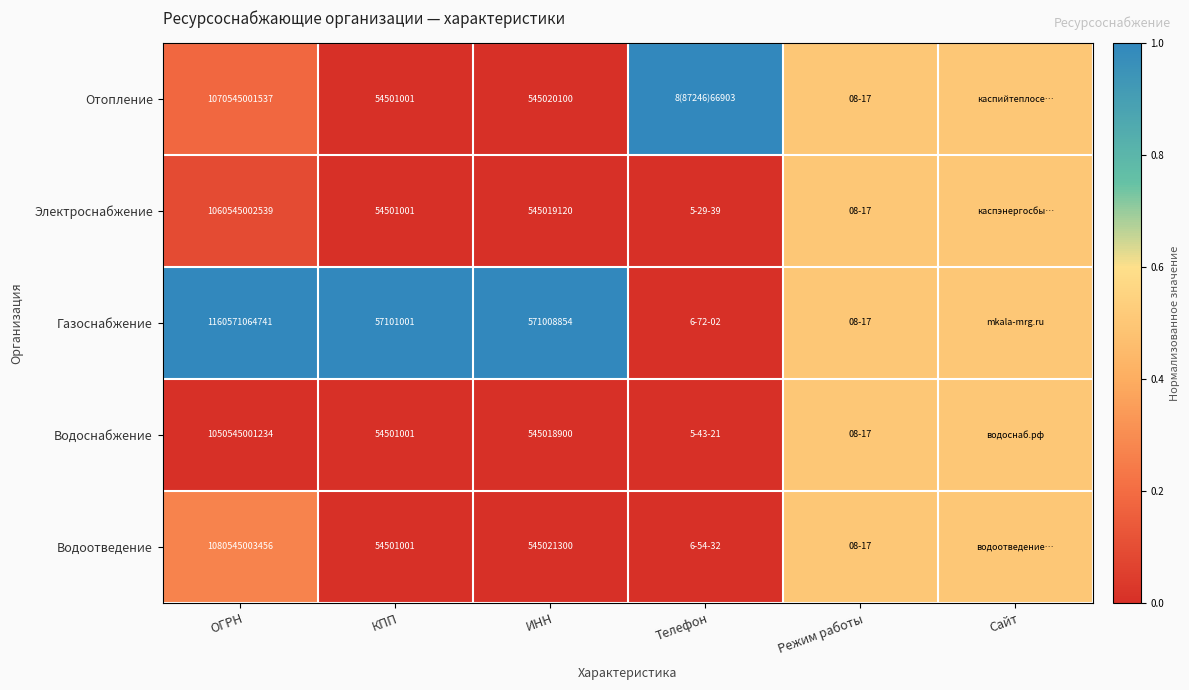

Which series changed the most between КПП and ИНН?

Газоснабжение